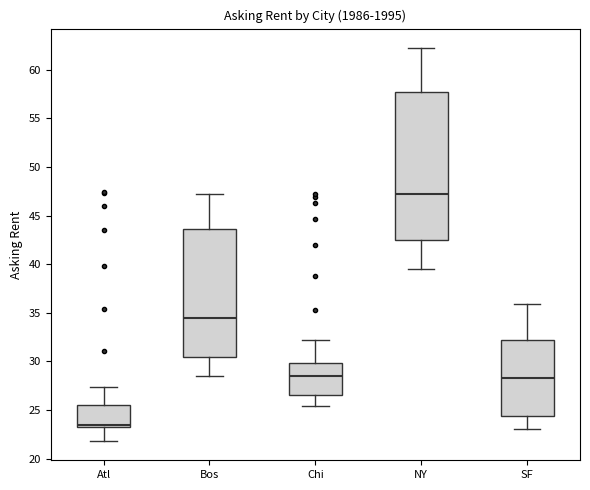

Which box is the tallest, from its lower edge to its upper edge?

NY